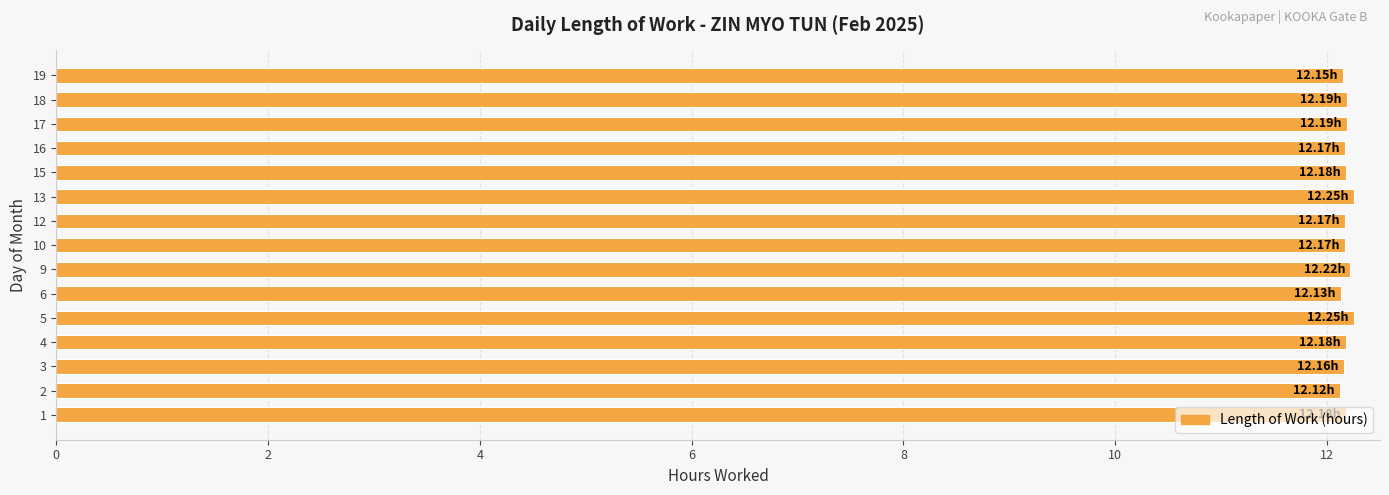

What is the average value?

12.2